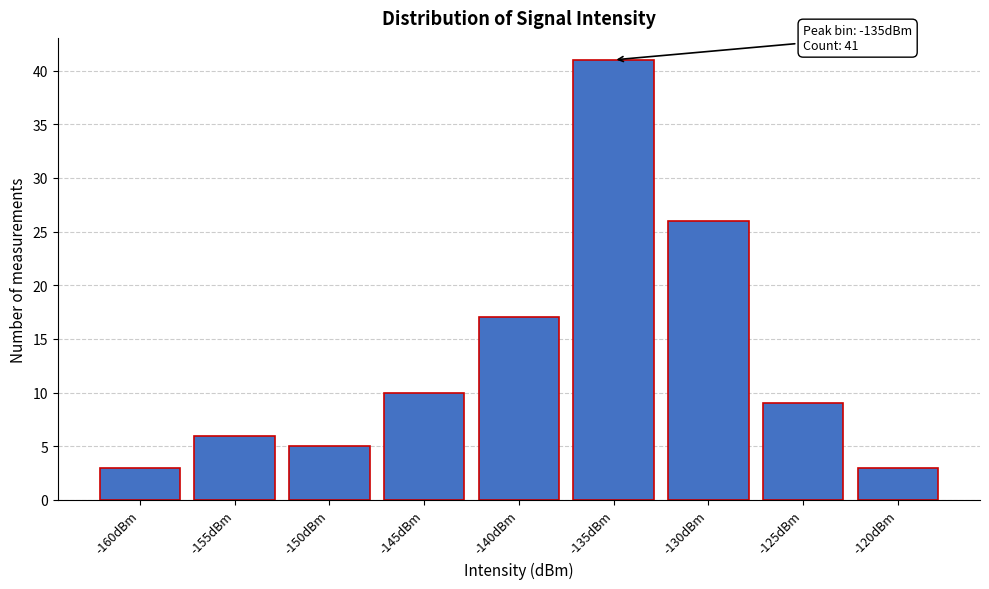

Reading left to right, transcribe all the data shown in this chart.

-160dBm=3	-155dBm=6	-150dBm=5	-145dBm=10	-140dBm=17	-135dBm=41	-130dBm=26	-125dBm=9	-120dBm=3